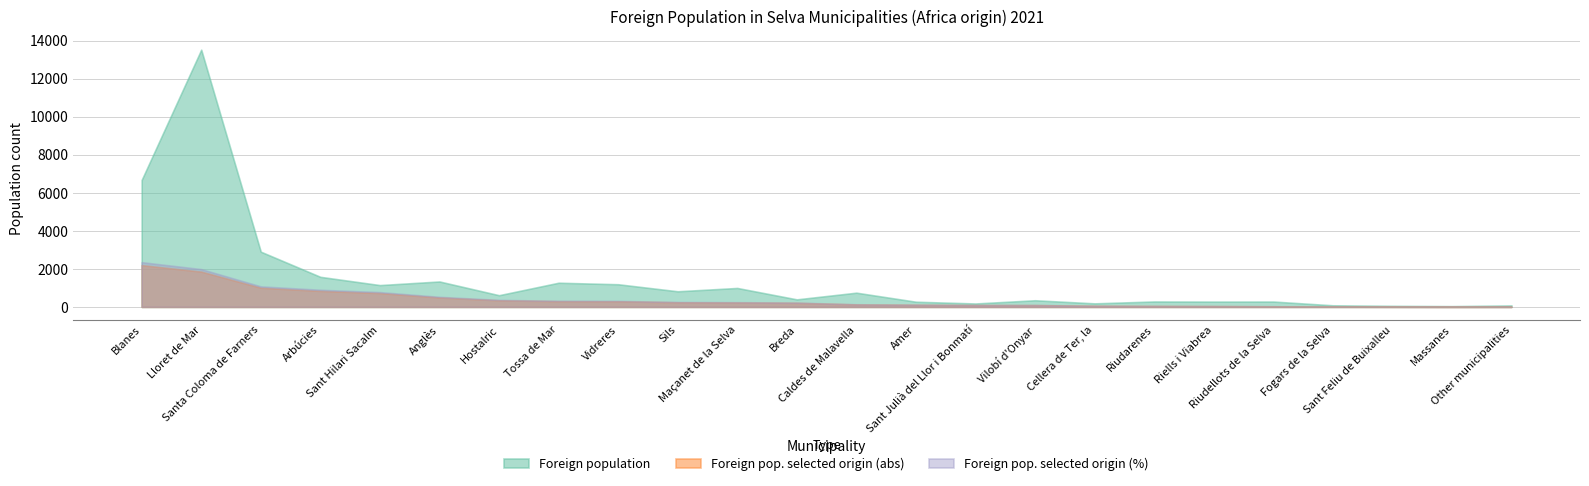

Reading right to left, list all the values displayed in this chart.

Foreign population: 76	39	54	82	280	277	284	184	347	178	270	746	394	994	819	1189	1269	613	1335	1145	1579	2901	13519	6672
Foreign pop. selected origin (abs): 6	4	8	11	29	40	47	55	92	93	107	127	210	229	239	292	297	343	492	724	838	1005	1853	2194
Foreign pop. selected origin (%): 6	4	9	12	31	43	50	59	99	100	115	136	225	245	256	313	318	367	527	776	898	1077	1985	2350